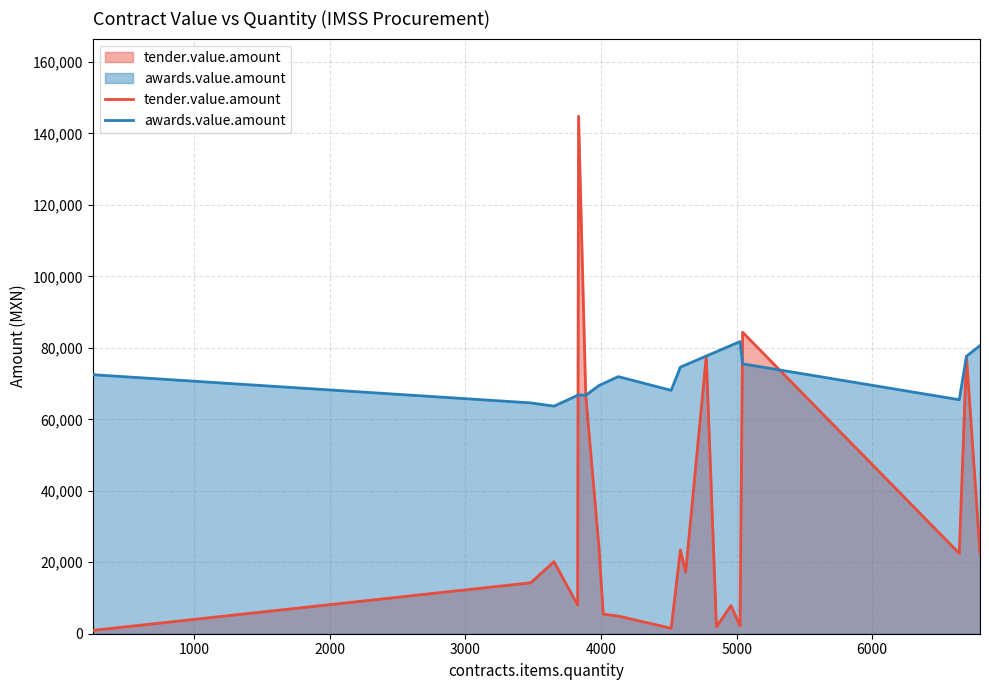

What is the sum of all tender.value.amount values?

628407.0